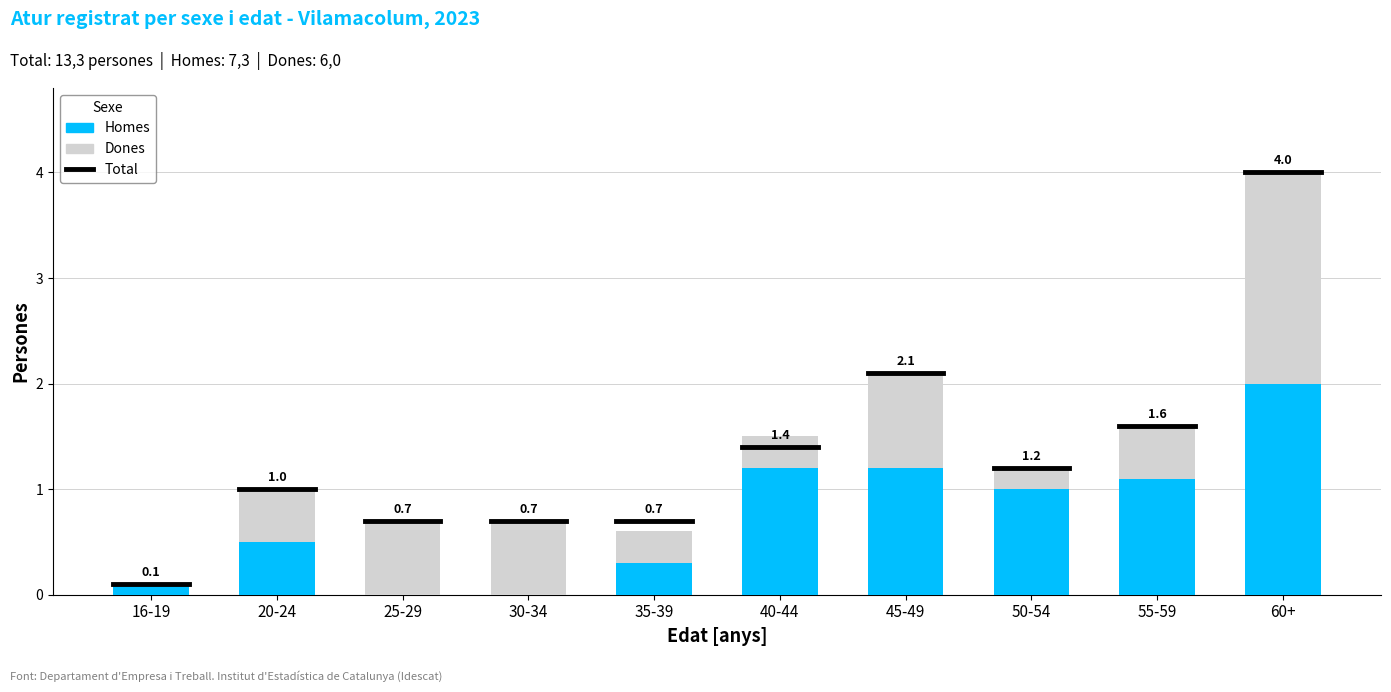

Is it true that Homes equals 1.0 at 50-54?

True